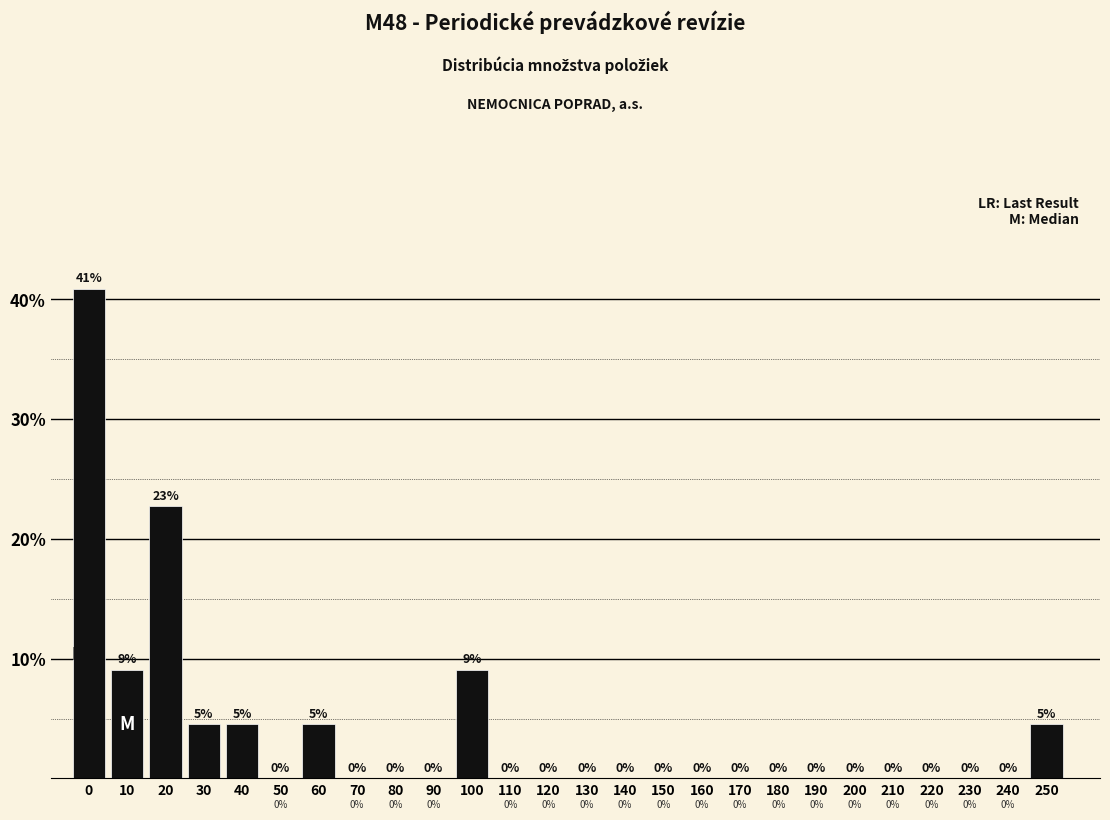

What is the greatest value displayed?

40.9